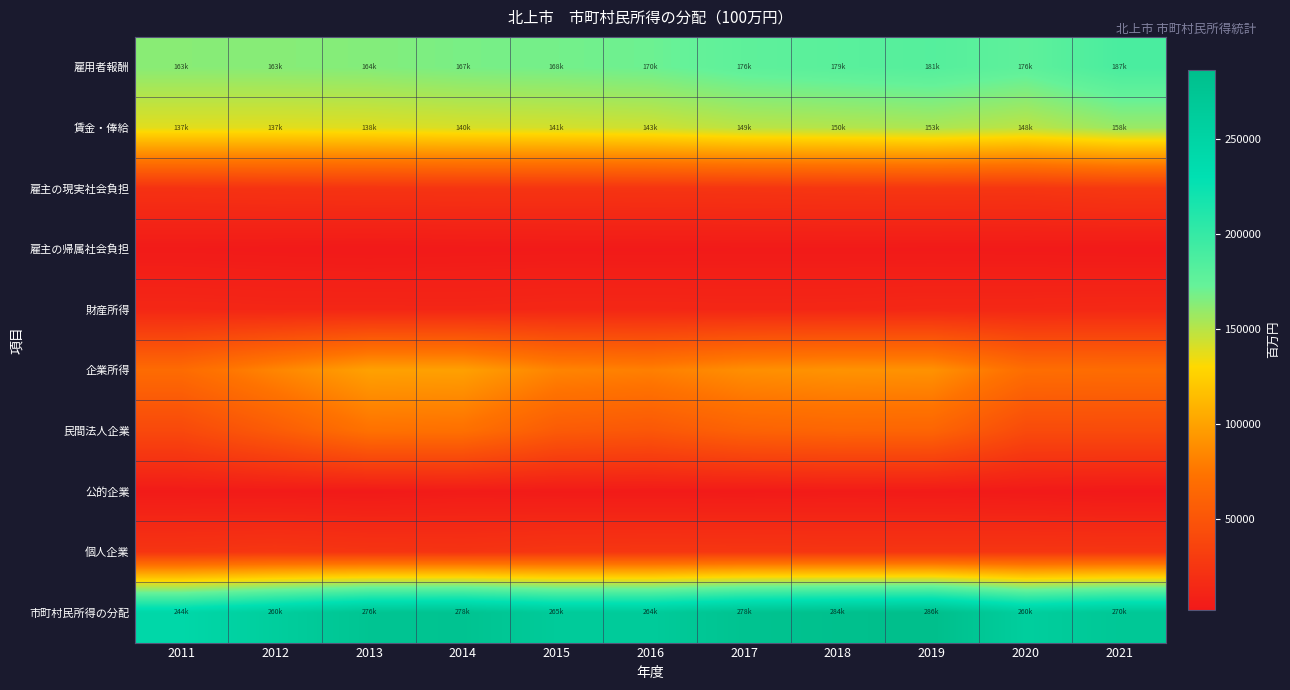

Which category has the highest value across all series?

2019